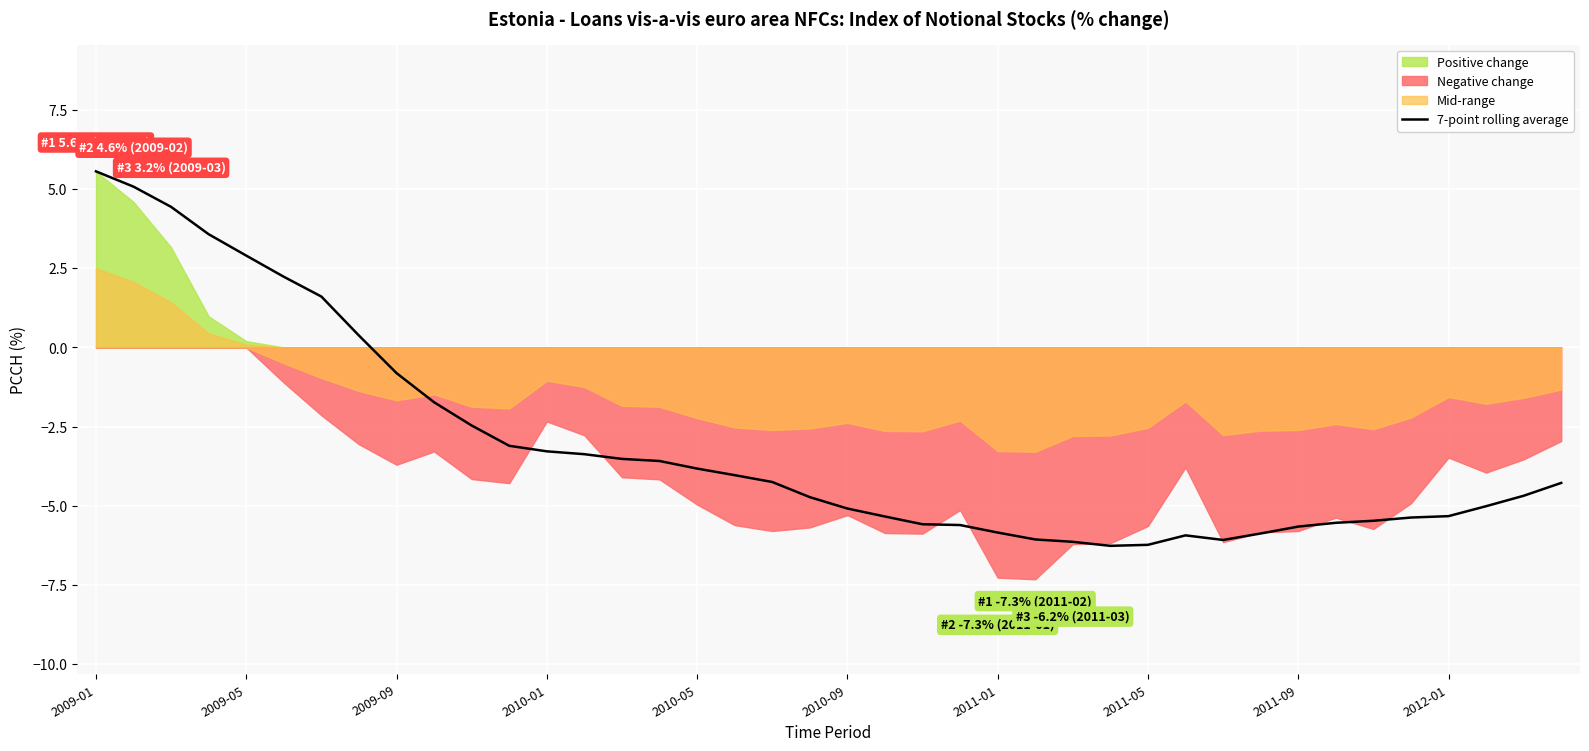

The chart shows a value of -5.0 at 37. True or false?

True